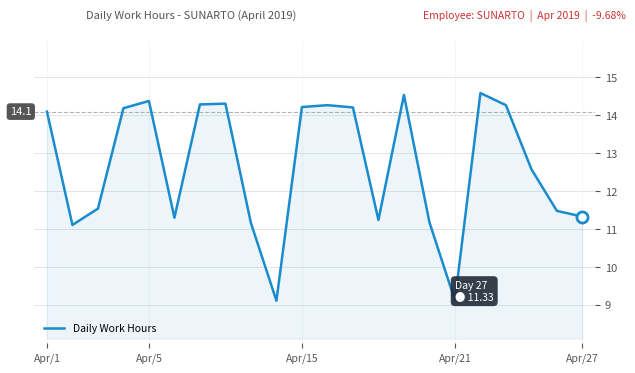

What is the difference between the maximum and minimum values?

5.5